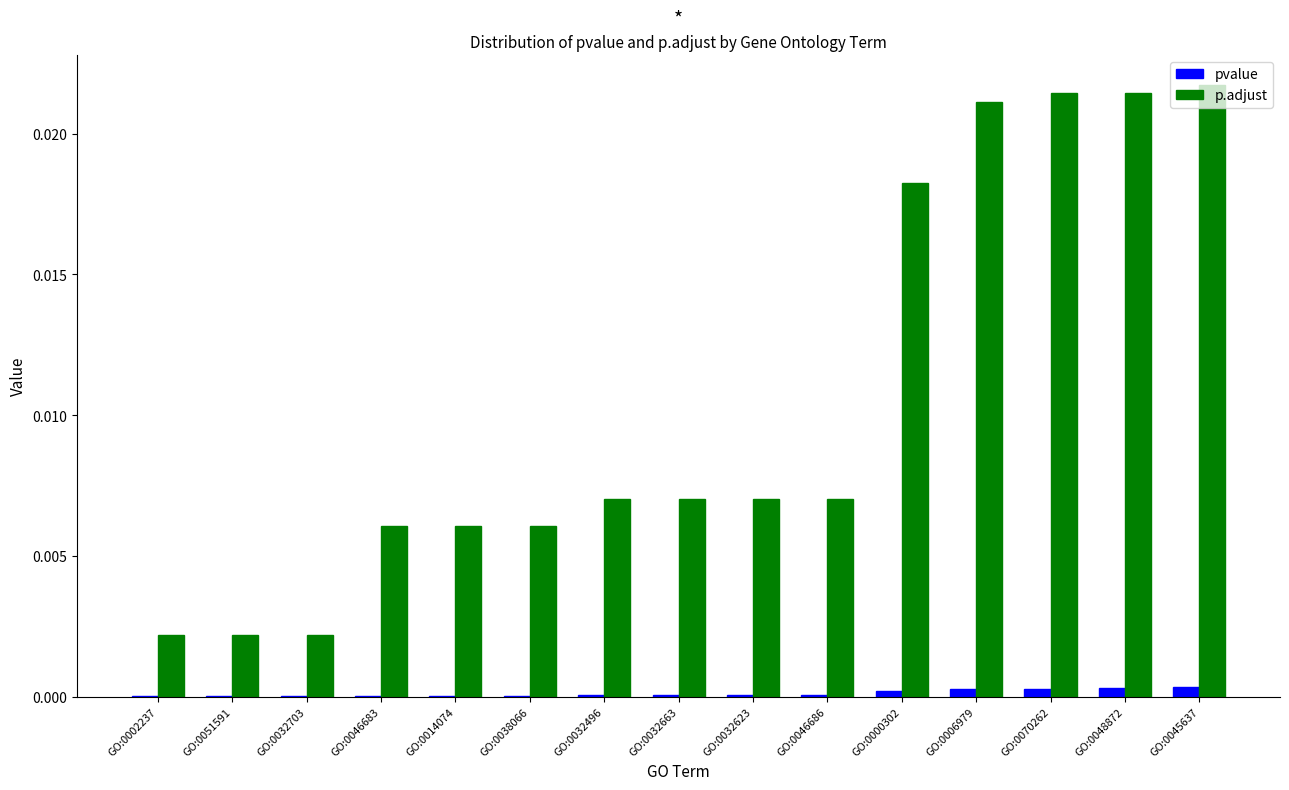

Which series has the largest total across all categories?

p.adjust